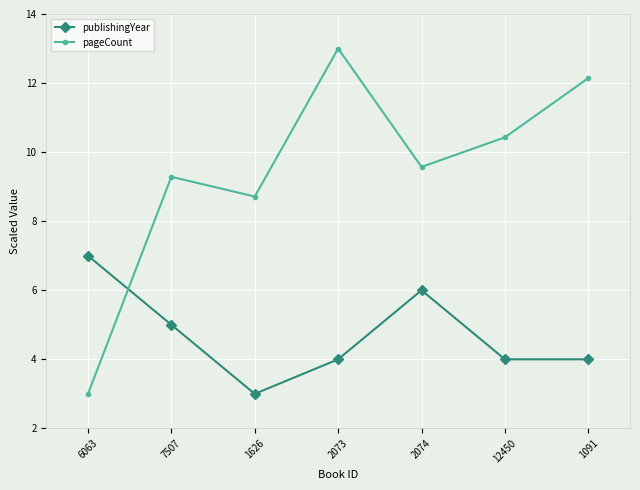

Is it true that publishingYear equals 2.1 at 12450?

False